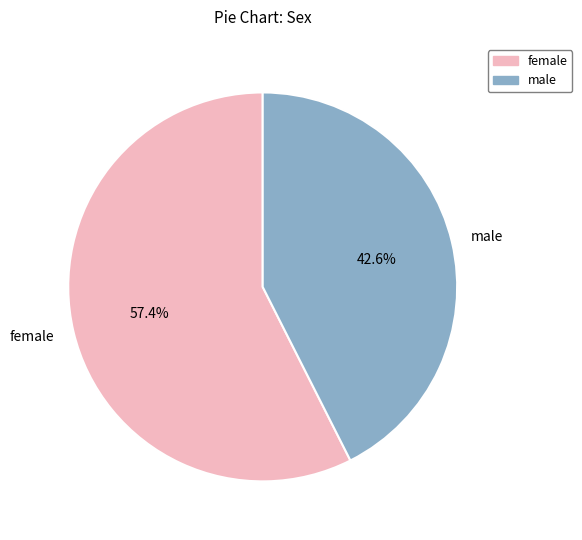

Which slice is the largest?

female